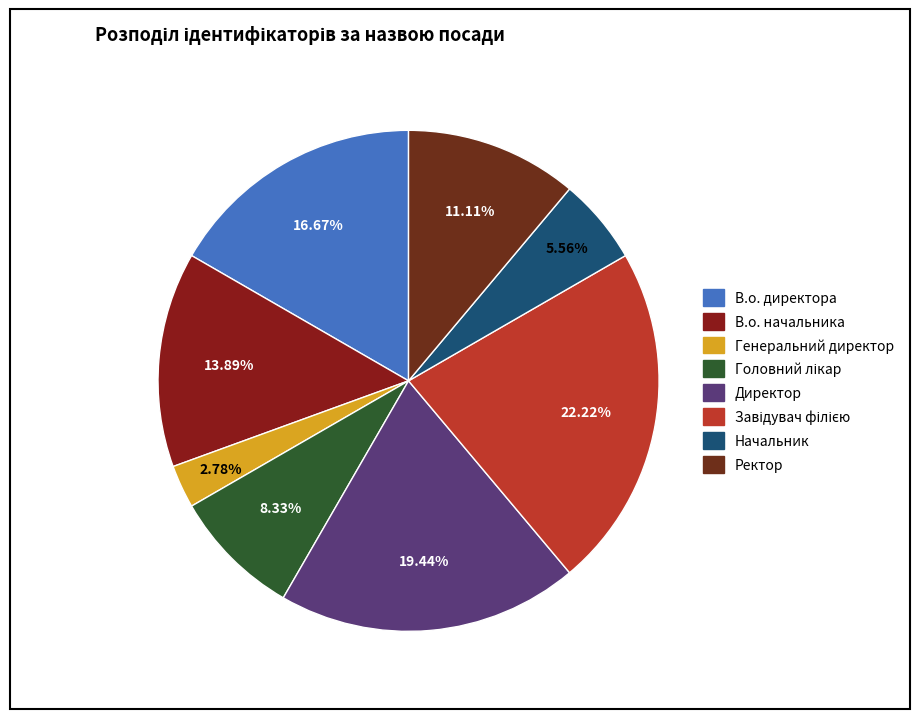

What percentage is the В.о. директора slice, to the nearest percent?

17%